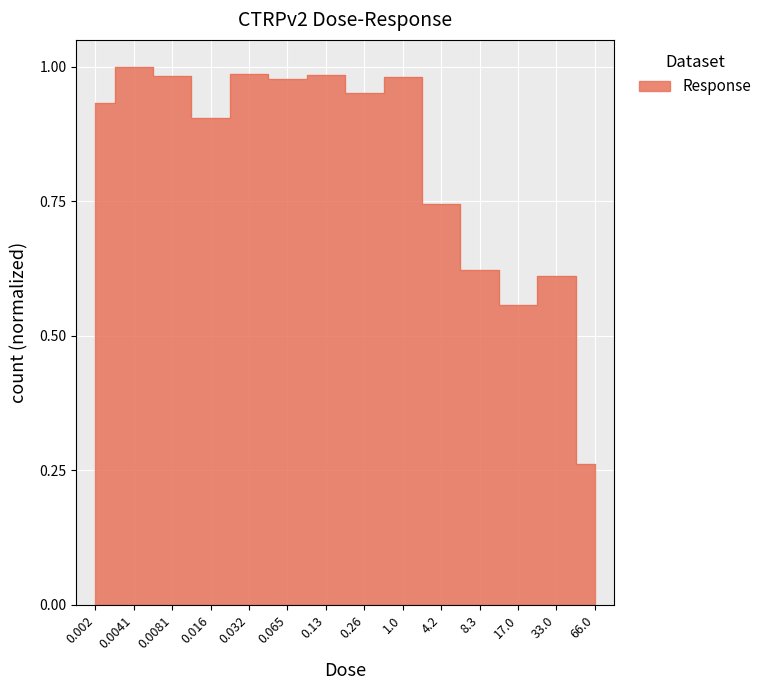

Reading left to right, what are all the values shown in this chart?

0.9	1.0	1.0	0.9	1.0	1.0	1.0	1.0	1.0	0.7	0.6	0.6	0.6	0.3